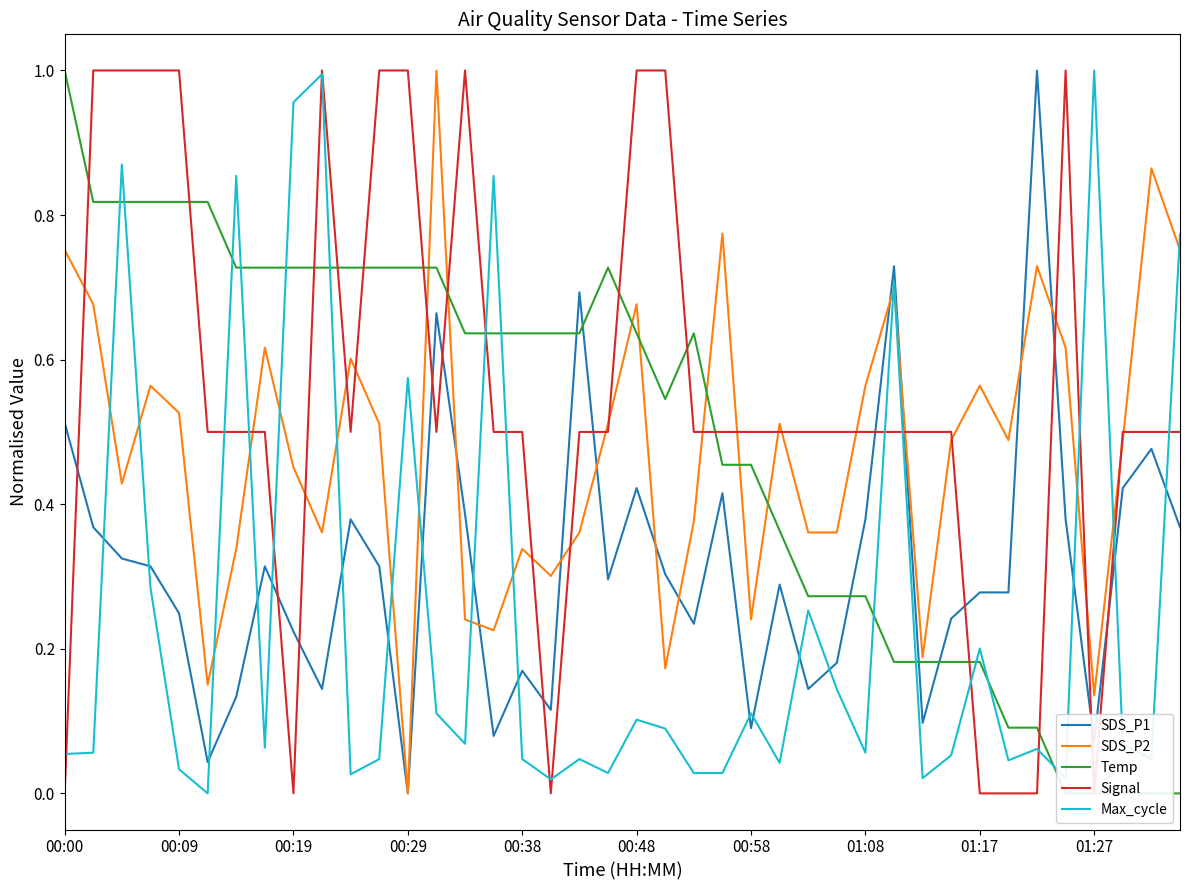

What is the greatest value displayed?

1.0